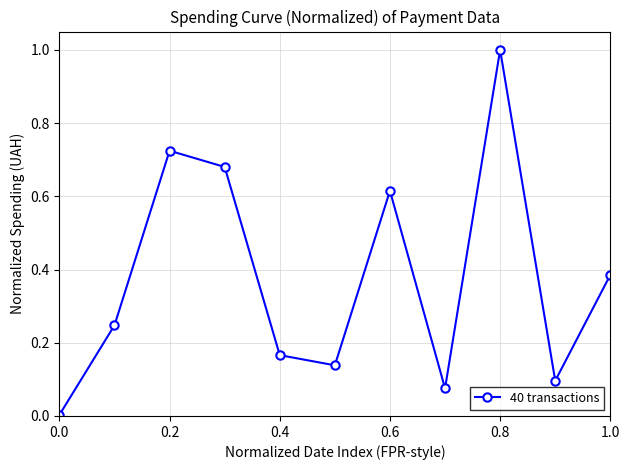

What is the difference between the maximum and minimum values?

1.0